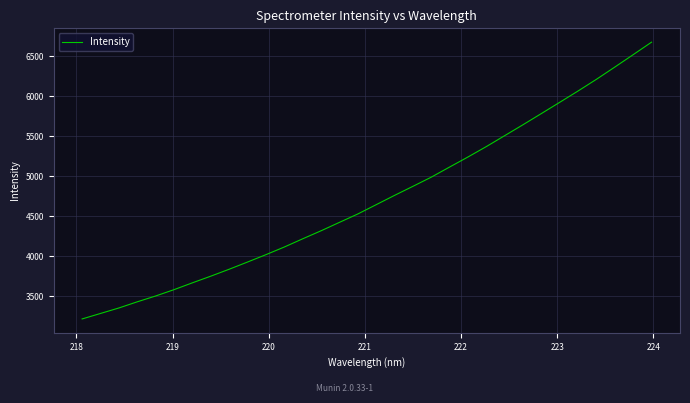

Does the chart display data point markers on the line(s)?

No